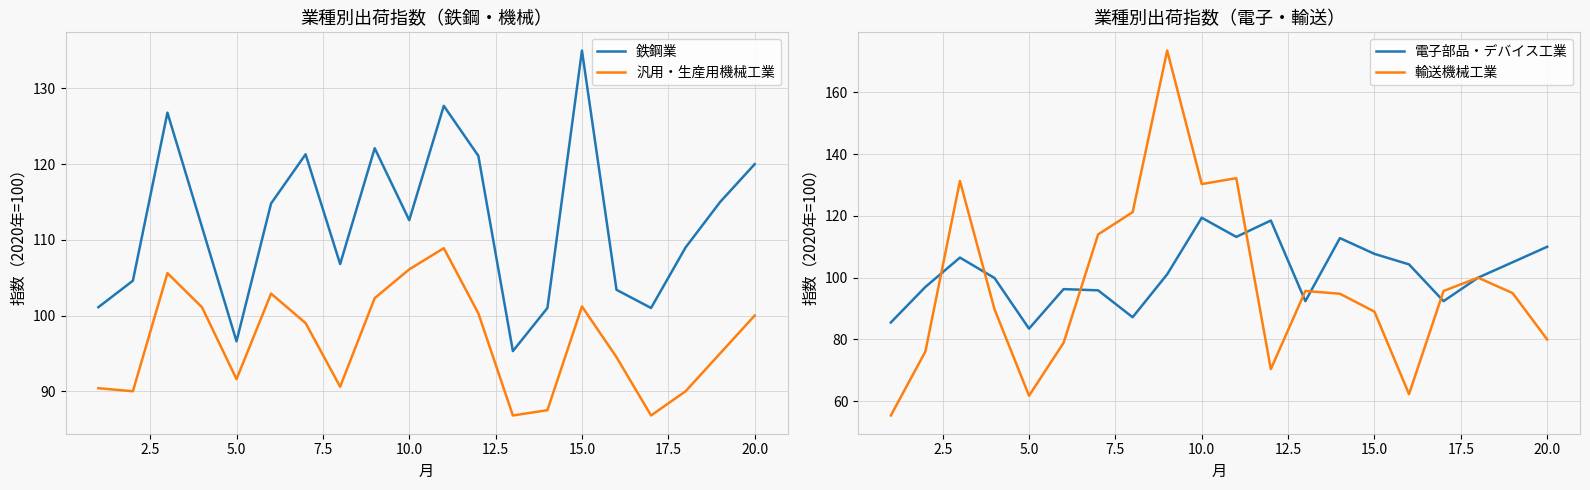

How many values in the 輸送機械工業 series are below 95?

10